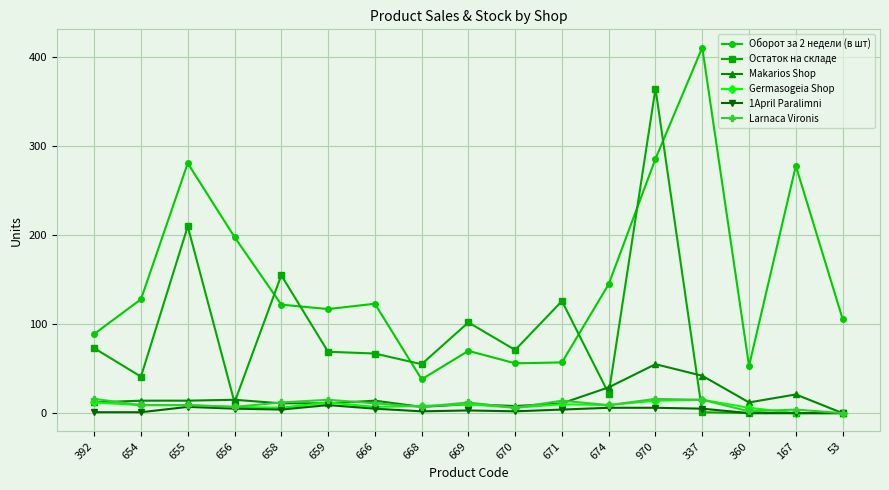

Which category has the highest value across all series?

337